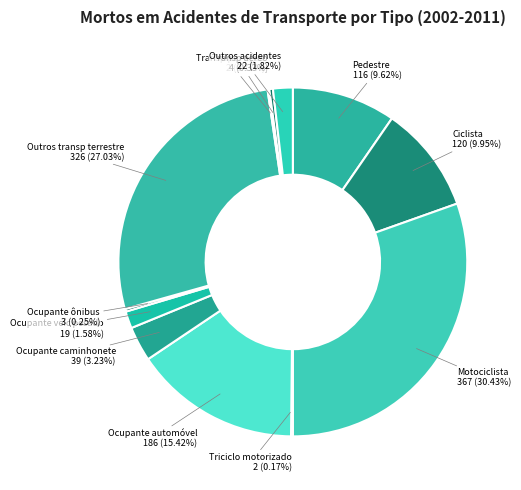

Which category has the smallest portion of the pie?

Triciclo motorizado